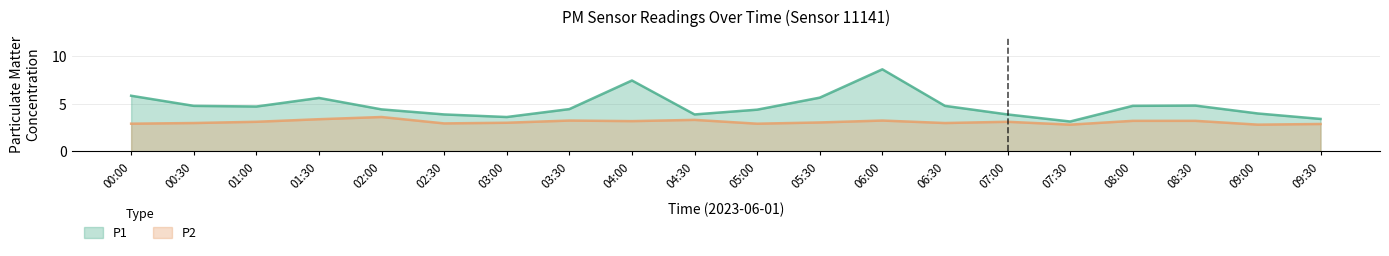

Is it true that P2 equals 2.9 at 02:30?

True